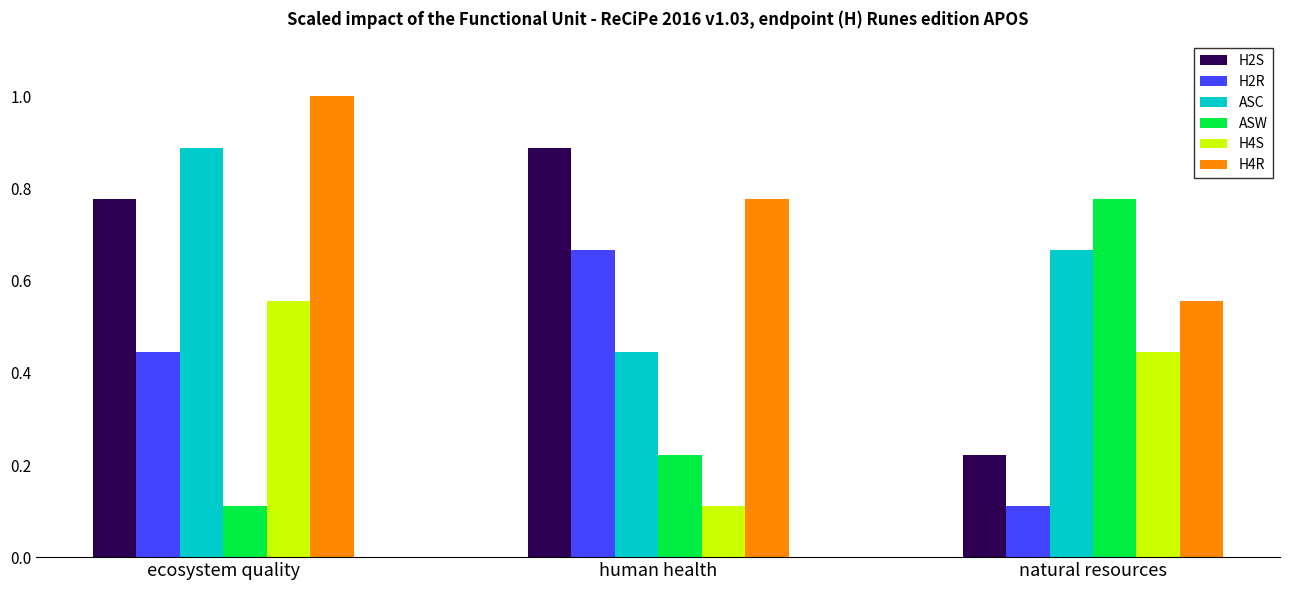

What position from the right is ecosystem quality?

3